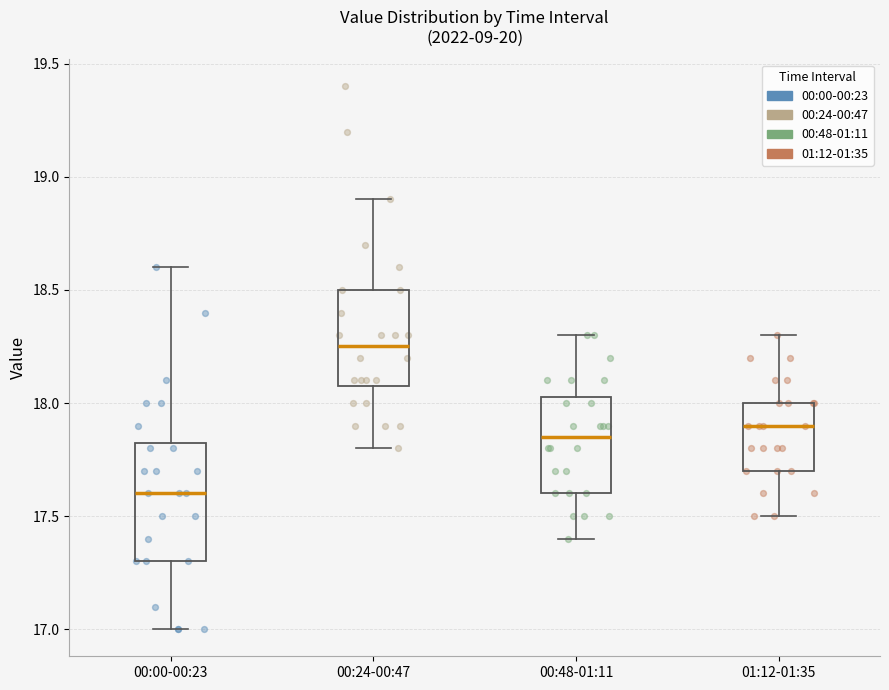

Reading left to right, read every box against the y-axis: the position of its median line, the range the box covers, and the ends of its whiskers. The values are not printed on the chart, so give them approximately, as read against the axis.

00:00-00:23: median 17.60, box 17.30 to 17.85, whiskers 17.00 to 18.60
00:24-00:47: median 18.25, box 18.10 to 18.50, whiskers 17.80 to 18.90
00:48-01:11: median 17.85, box 17.60 to 18.05, whiskers 17.40 to 18.30
01:12-01:35: median 17.90, box 17.70 to 18.00, whiskers 17.50 to 18.30